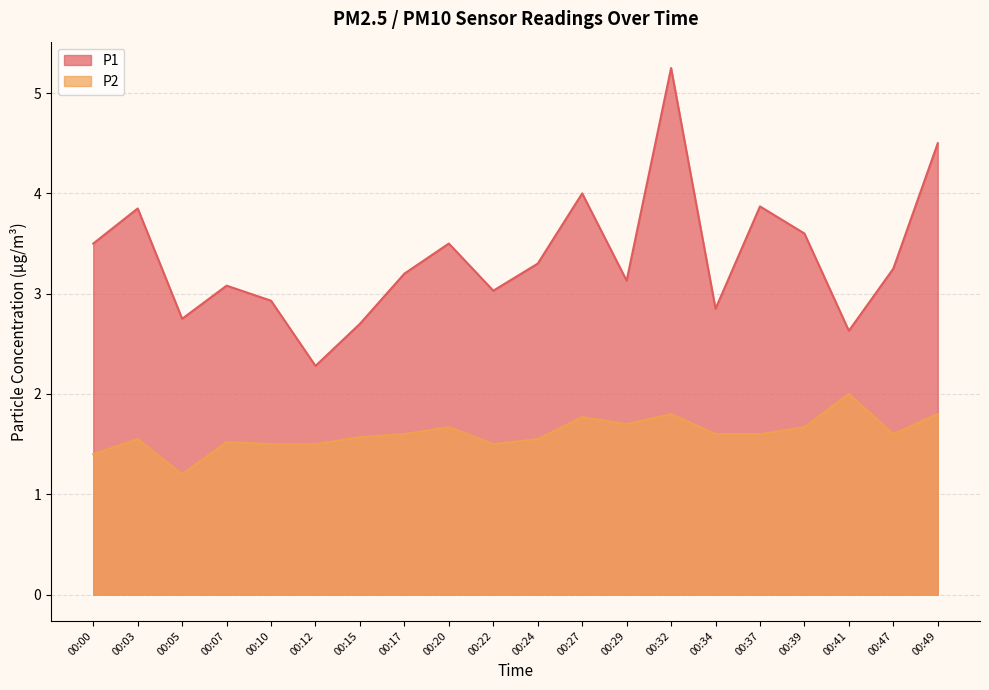

True or false: P1 and P2 cross at least once.

False